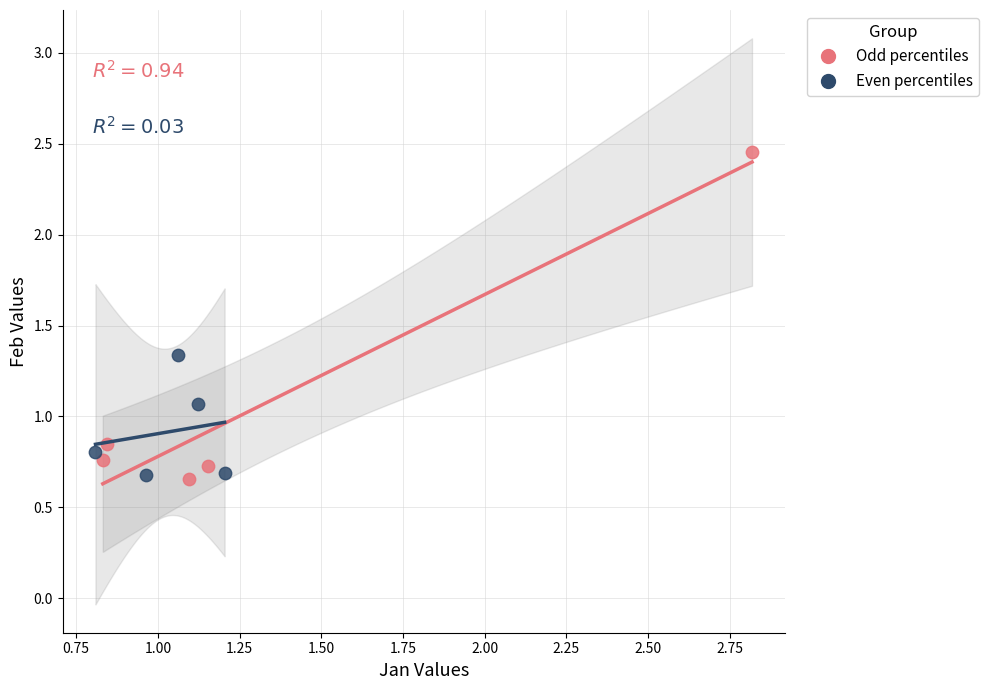

What are all the series names shown in the legend?

Odd percentiles, Even percentiles